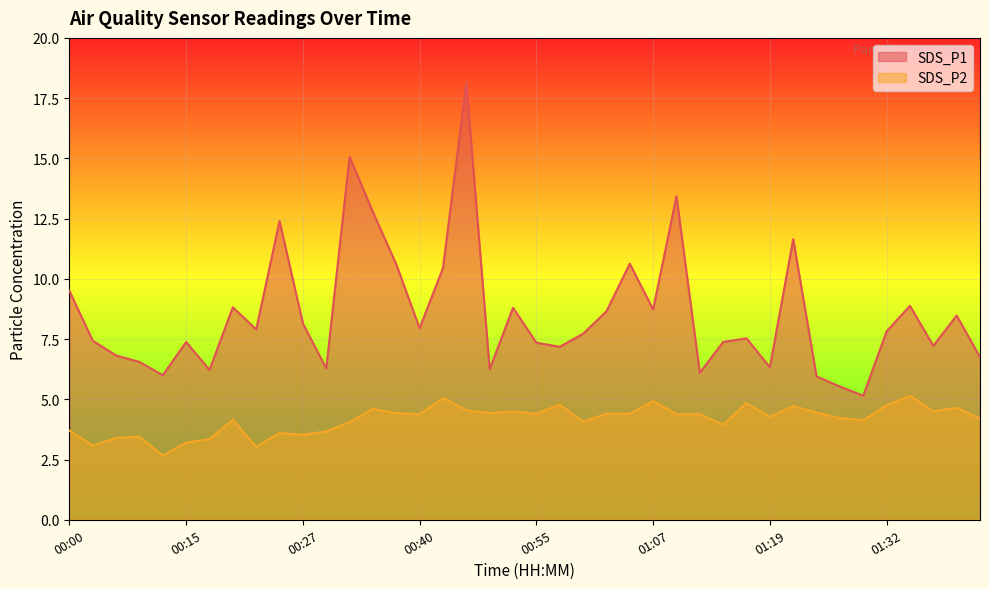

True or false: SDS_P2 and SDS_P1 intersect in this chart.

False